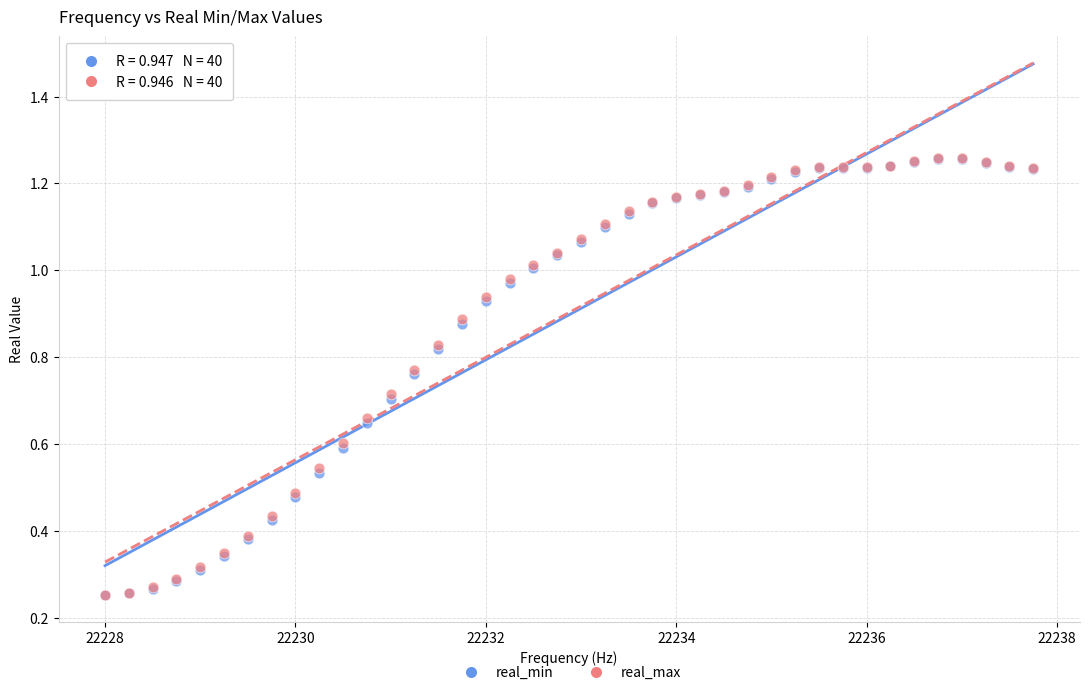

What are all the series names shown in the legend?

real_min, real_max